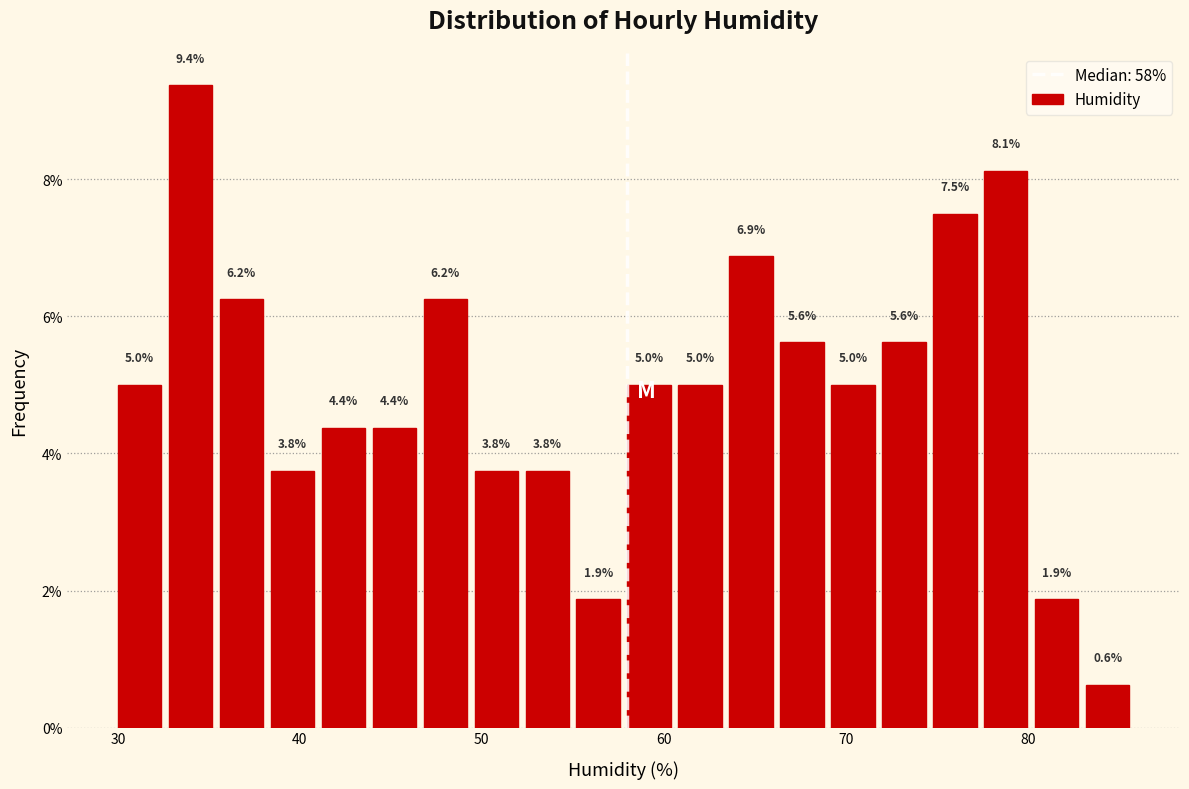

Read against the x-axis, roughly where is the centre of the tallest bar?

34